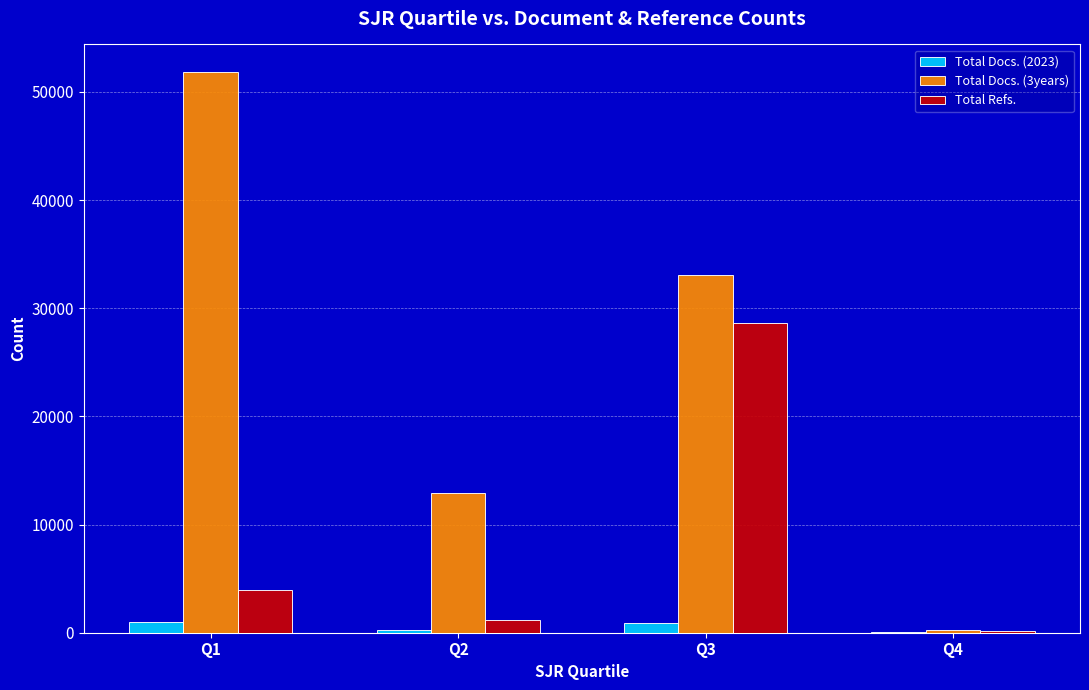

Does the chart contain stacked bars?

No